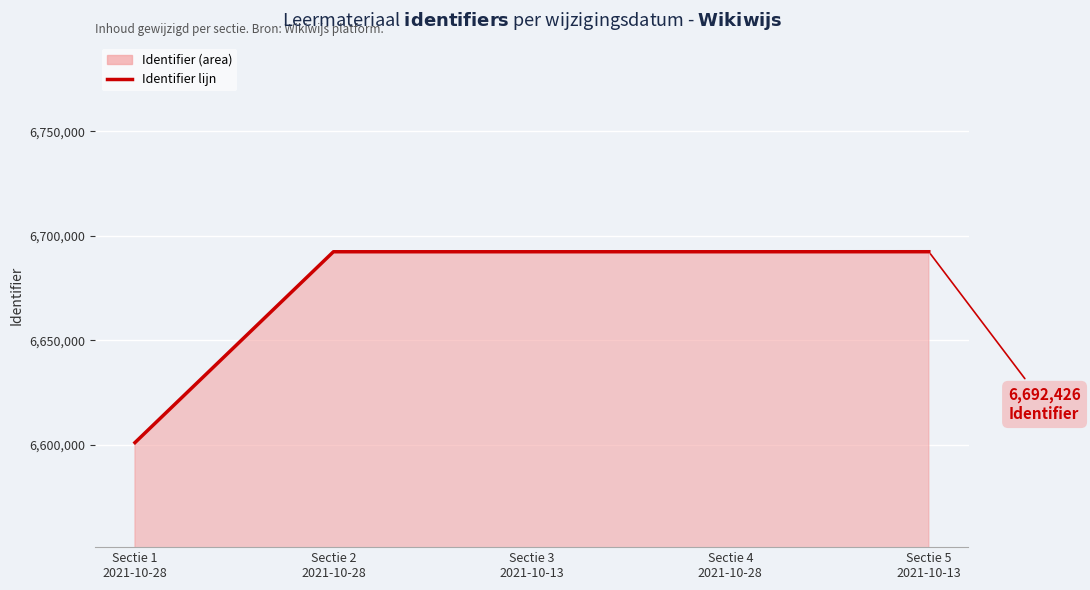

What is the difference between the maximum and minimum values?

91306